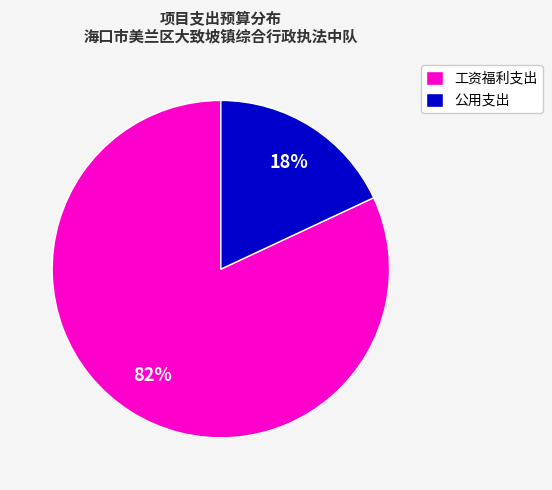

The 工资福利支出 slice represents 96% of the pie. True or false?

False